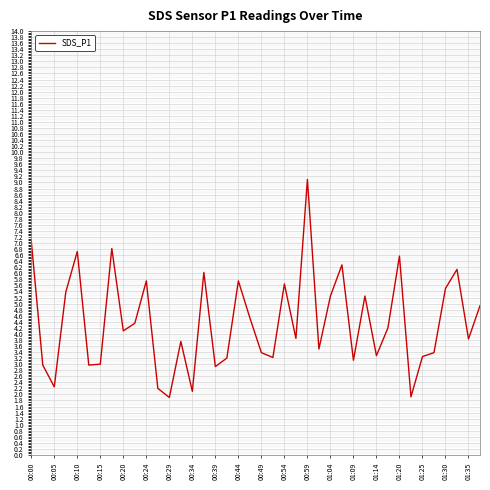

What is the minimum value shown in the chart?

1.9